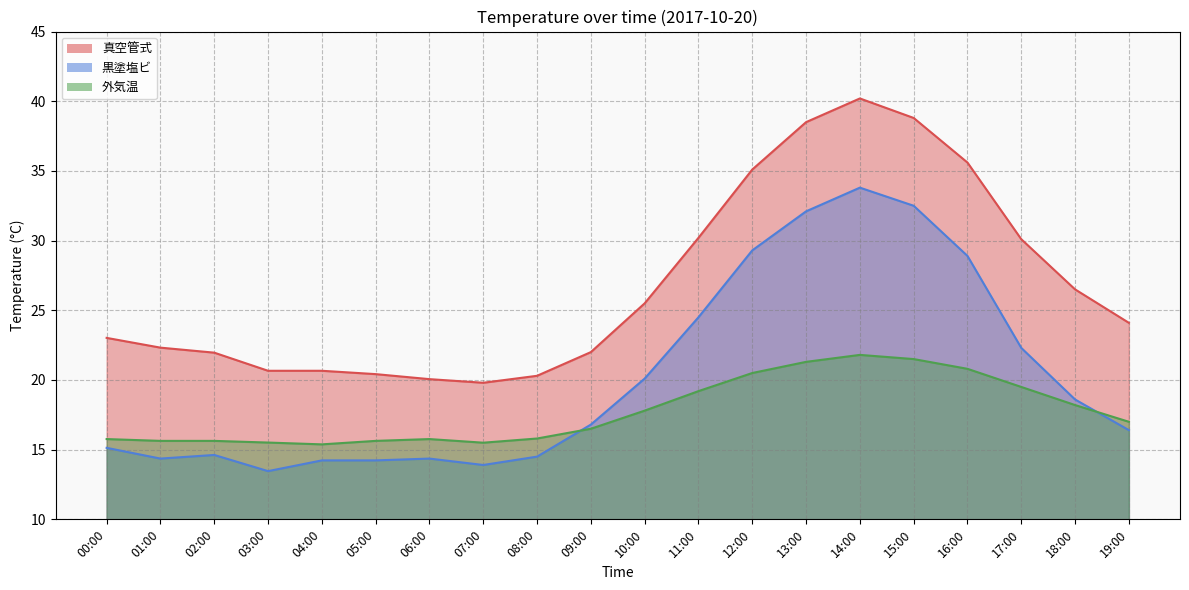

Reading left to right, transcribe all the data shown in this chart.

真空管式: 23.0	22.3	22.0	20.7	20.7	20.4	20.1	19.8	20.3	22.0	25.5	30.2	35.1	38.5	40.2	38.8	35.6	30.1	26.5	24.1
黒塗塩ビ: 15.1	14.4	14.6	13.5	14.2	14.2	14.4	13.9	14.5	16.8	20.1	24.5	29.3	32.1	33.8	32.5	28.9	22.3	18.6	16.4
外気温: 15.8	15.6	15.6	15.5	15.4	15.6	15.8	15.5	15.8	16.5	17.8	19.2	20.5	21.3	21.8	21.5	20.8	19.5	18.2	17.0